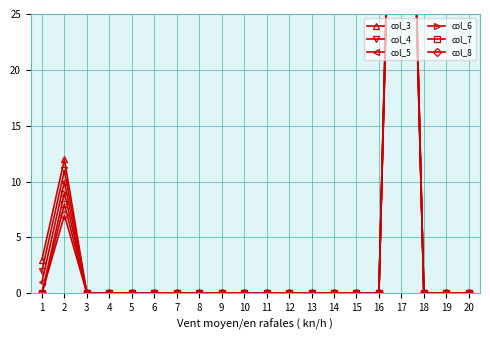

Reading left to right, transcribe all the data shown in this chart.

col_3: 3	12	0	0	0	0	0	0	0	0	0	0	0	0	0	0	81	0	0	0
col_4: 2	11	0	0	0	0	0	0	0	0	0	0	0	0	0	0	80	0	0	0
col_5: 1	10	0	0	0	0	0	0	0	0	0	0	0	0	0	0	79	0	0	0
col_6: 0	9	0	0	0	0	0	0	0	0	0	0	0	0	0	0	78	0	0	0
col_7: 0	8	0	0	0	0	0	0	0	0	0	0	0	0	0	0	77	0	0	0
col_8: 0	7	0	0	0	0	0	0	0	0	0	0	0	0	0	0	76	0	0	0